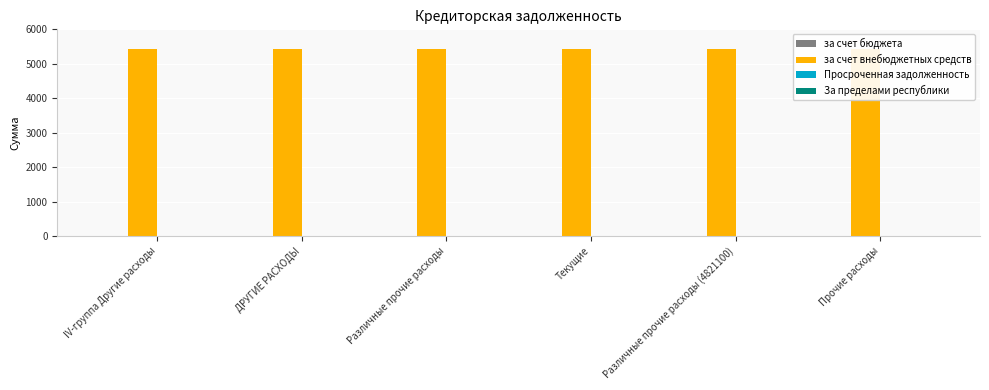

Which series changed the most between Текущие and Прочие расходы?

за счет бюджета